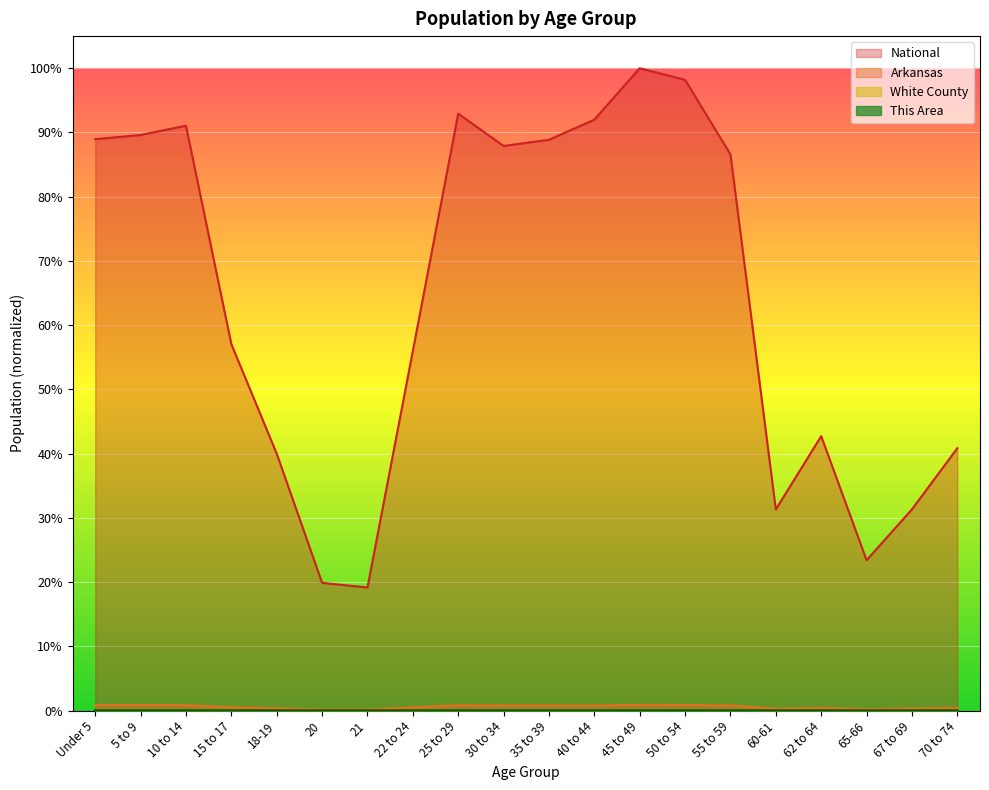

Rank the series at 30 to 34 from highest to lowest value.

National, Arkansas, White County, This Area